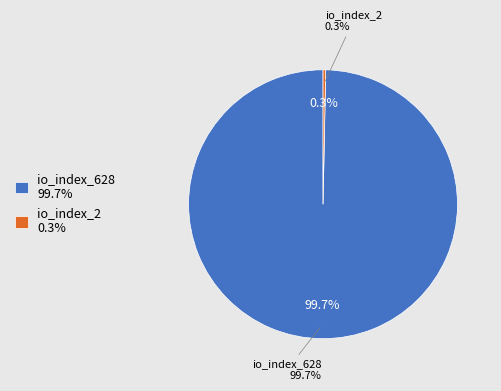

Is there a majority slice in this chart?

Yes